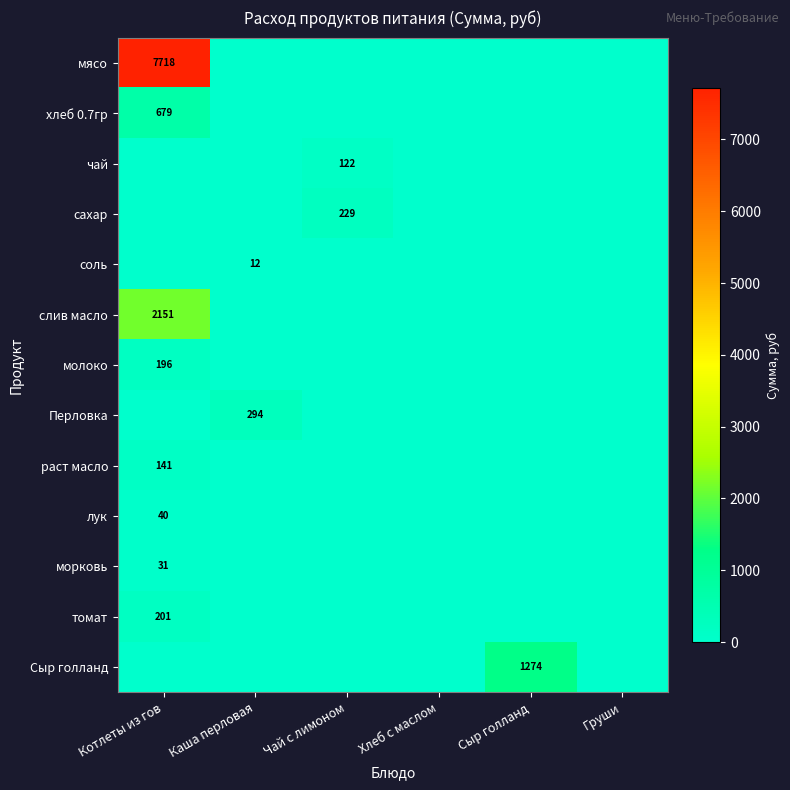

The value of лук at Котлеты из гов is 40. True or false?

True